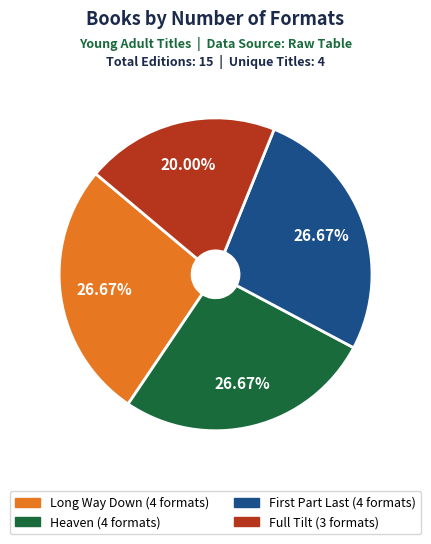

Which category has the smallest portion of the pie?

Full Tilt